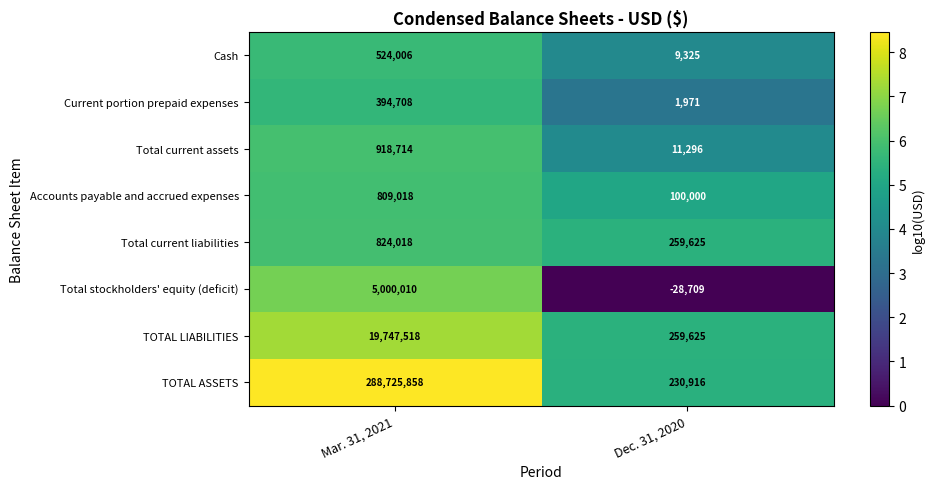

List the series in order of their peak value, lowest first.

Current portion prepaid expenses, Cash, Accounts payable and accrued expenses, Total current liabilities, Total current assets, Total stockholders' equity (deficit), TOTAL LIABILITIES, TOTAL ASSETS